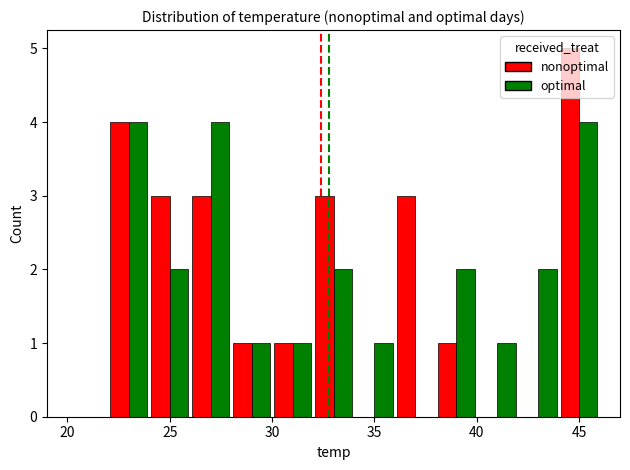

What is the sum of all optimal values?

24